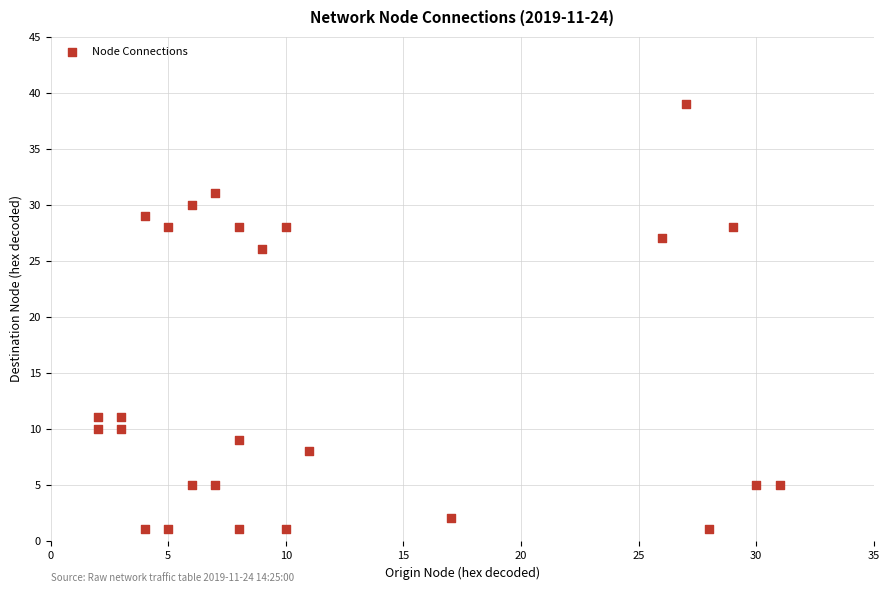

What is the range of Y values (max minus min)?

38